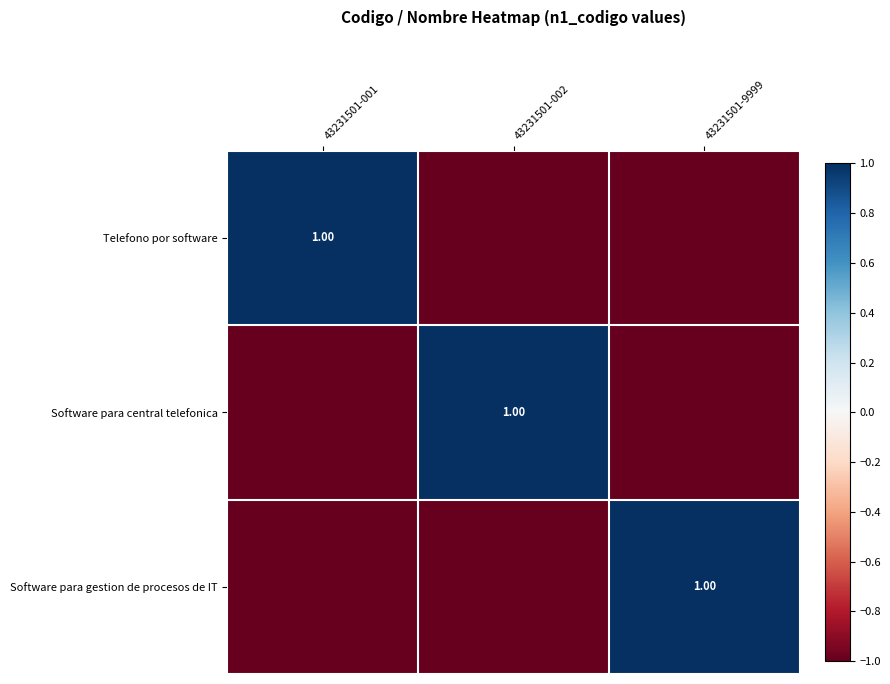

Count the Software para gestion de procesos de IT values in the range -1 to 1.

3